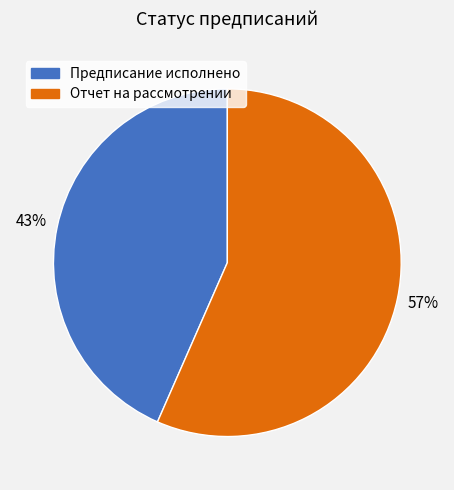

Which has a higher value, Предписание исполнено or Отчет на рассмотрении?

Отчет на рассмотрении